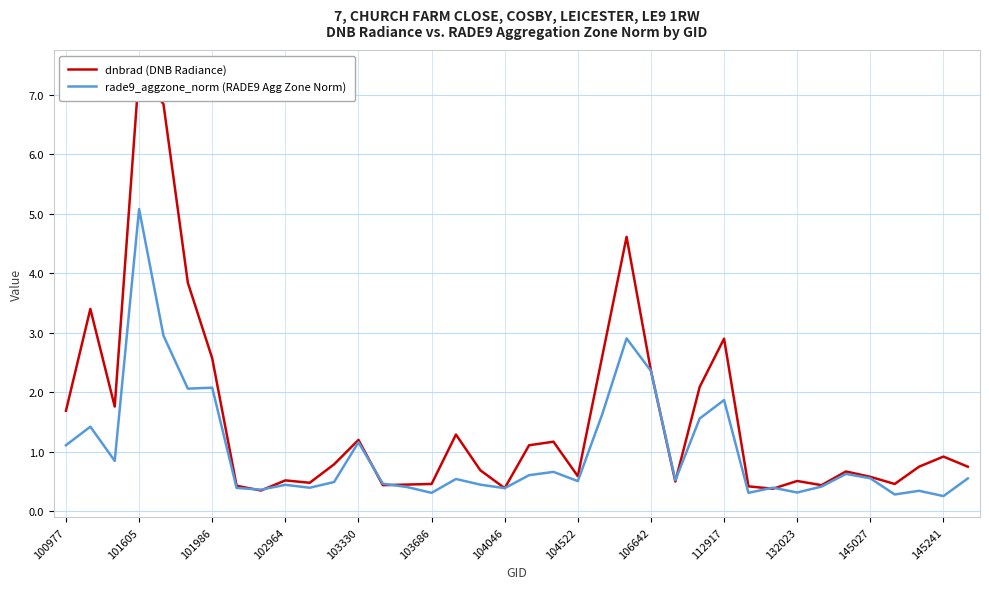

Rank the series by their maximum value, from highest to lowest.

dnbrad (DNB Radiance), rade9_aggzone_norm (RADE9 Agg Zone Norm)